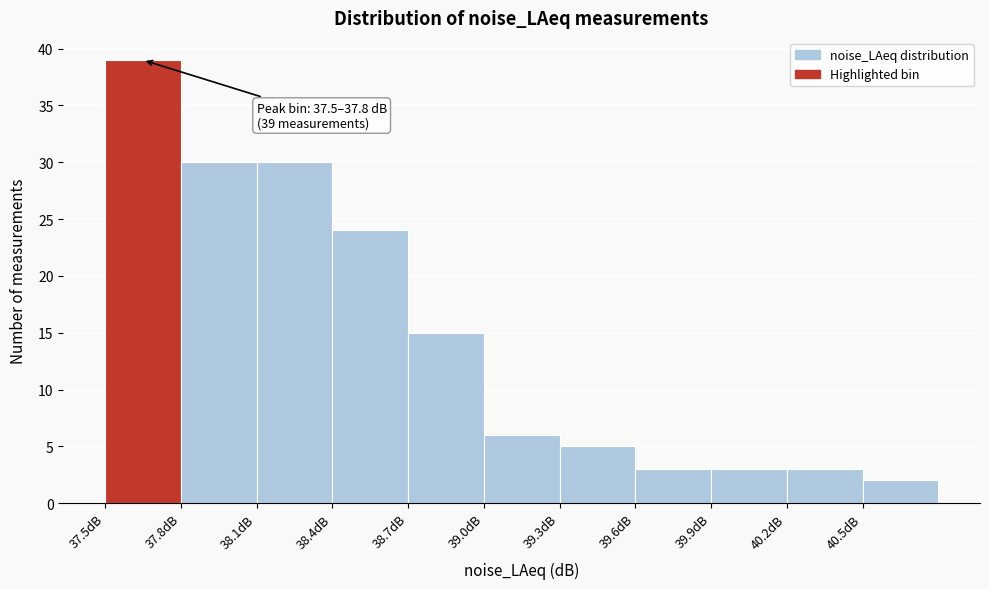

Over which range of the x-axis is the bar tallest?

37.5 to 37.8